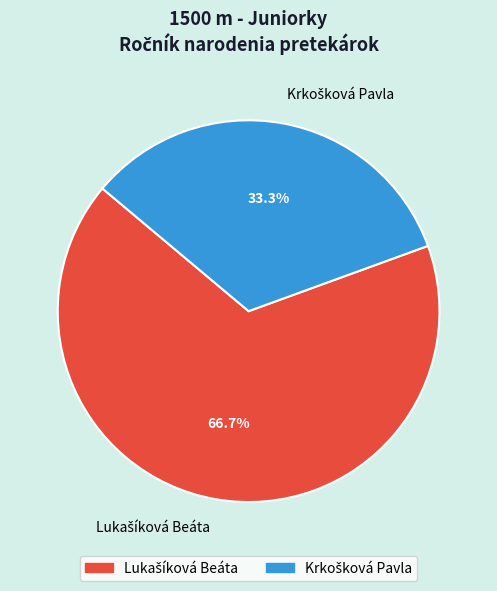

Does any single category account for the majority?

Yes